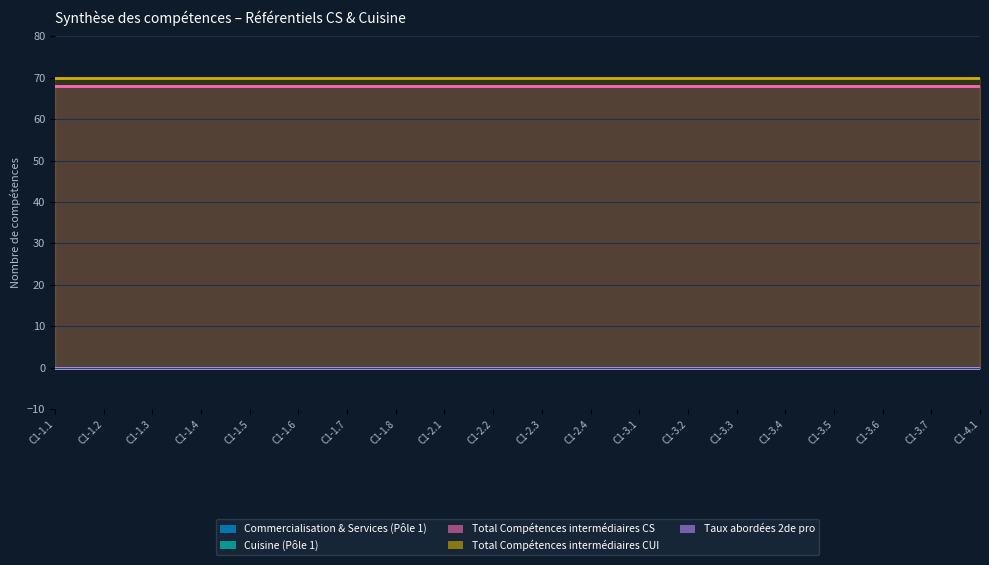

What is the value of the Total Compétences intermédiaires CUI point at the 19th from the left?

70